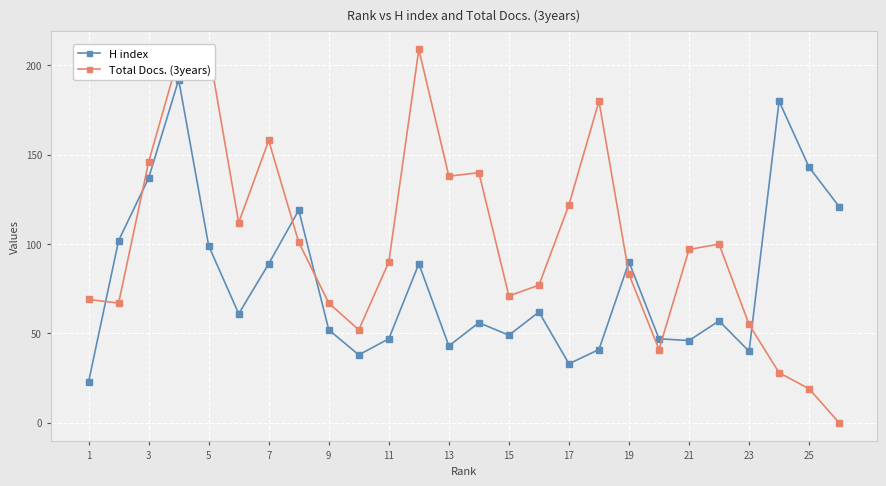

Is it true that Total Docs. (3years) equals 69 at 1?

True